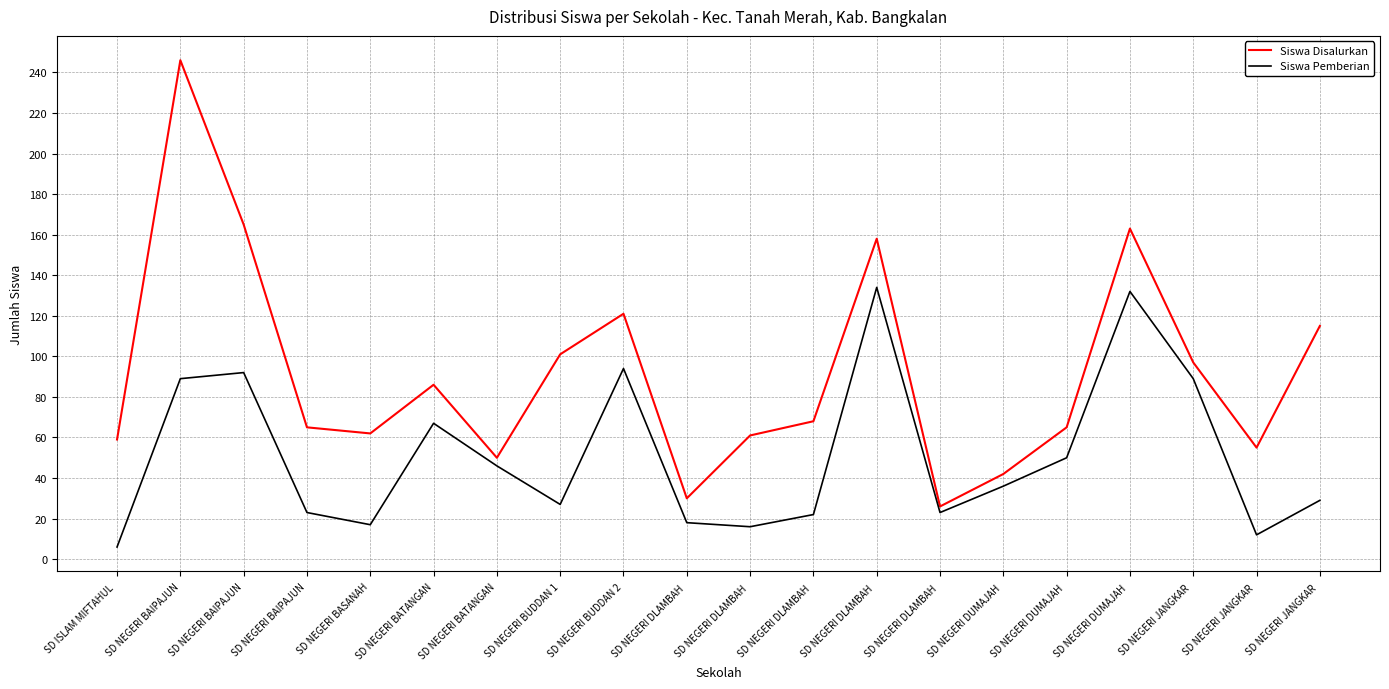

Rank the categories by Siswa Disalurkan value from lowest to highest.

SD NEGERI DLAMBAH , SD NEGERI DLAMBAH , SD NEGERI DUMAJAH , SD NEGERI BATANGAN, SD NEGERI JANGKAR , SD ISLAM MIFTAHUL , SD NEGERI DLAMBAH , SD NEGERI BASANAH, SD NEGERI BAIPAJUN, SD NEGERI DUMAJAH , SD NEGERI DLAMBAH , SD NEGERI BATANGAN, SD NEGERI JANGKAR , SD NEGERI BUDDAN 1, SD NEGERI JANGKAR , SD NEGERI BUDDAN 2, SD NEGERI DLAMBAH , SD NEGERI DUMAJAH , SD NEGERI BAIPAJUN, SD NEGERI BAIPAJUN